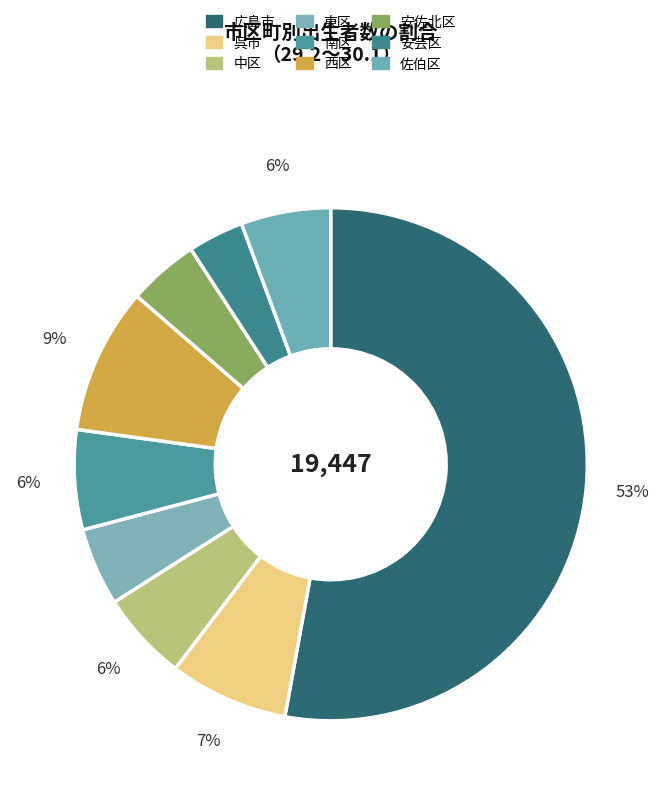

True or false: 安佐北区 accounts for 15% of the total.

False